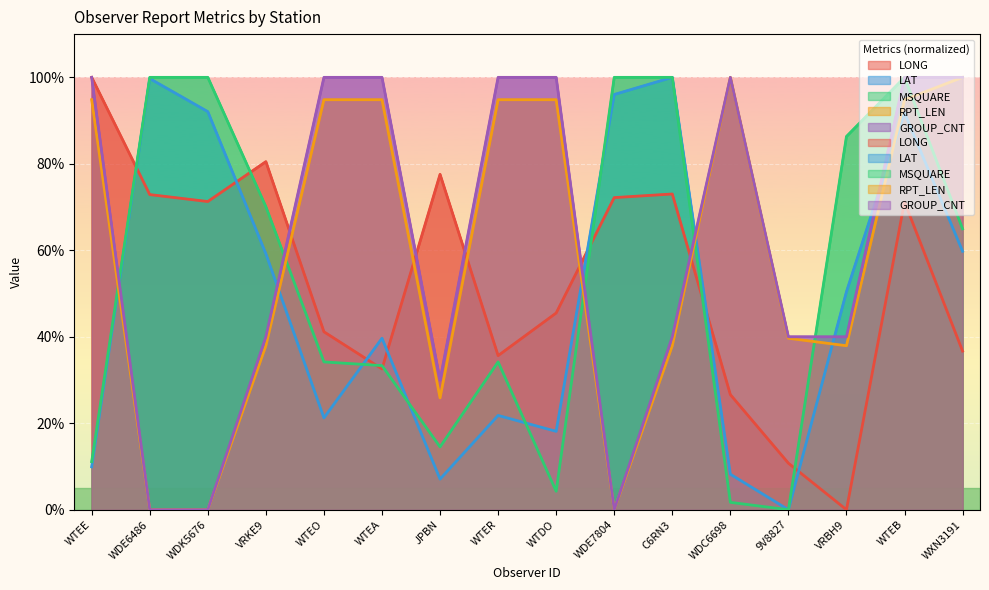

What is the spread (max minus min) of values at 9V8827?

40.0